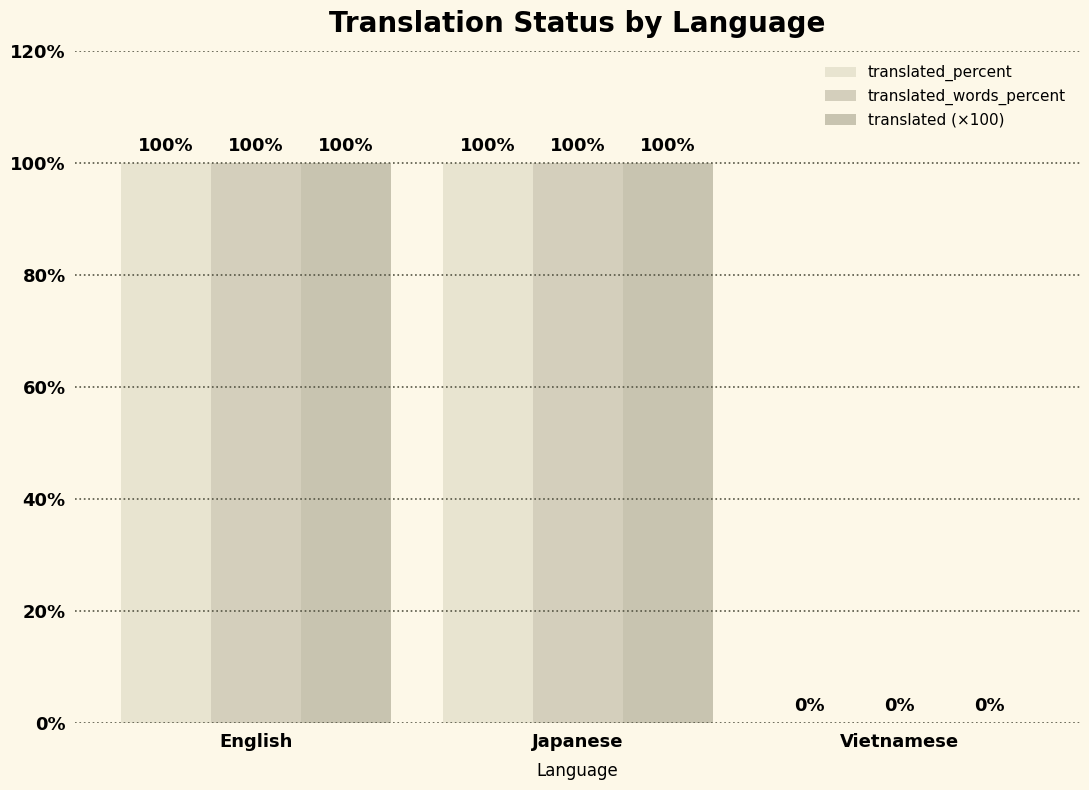

Rank the series by their maximum value, from lowest to highest.

translated_percent, translated_words_percent, translated (×100)